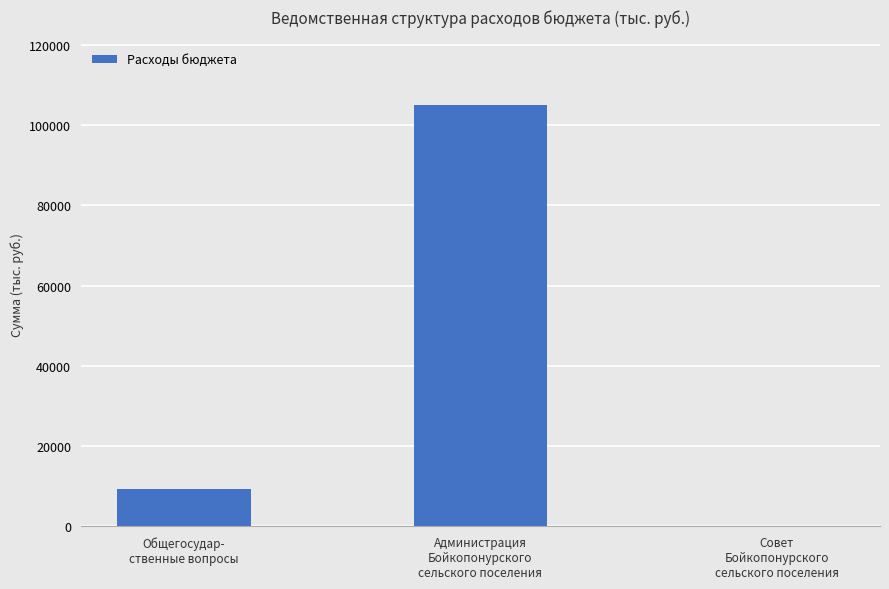

The chart shows a value of 33702.2 at Администрация
Бойкопонурского
сельского поселения. True or false?

False